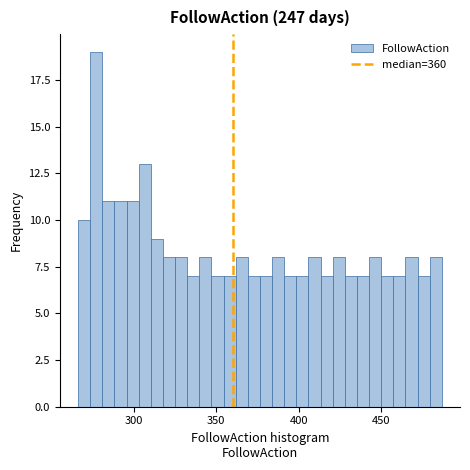

Read against the x-axis, roughly where is the centre of the tallest bar?

275